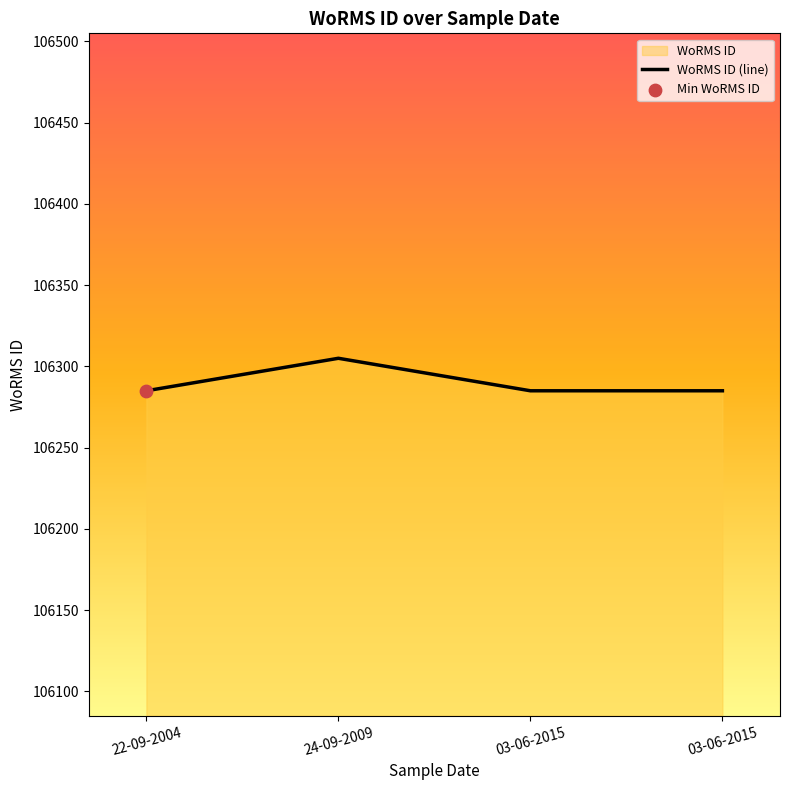

What is the ratio of the value at 03-06-2015 to the value at 24-09-2009?

1.0